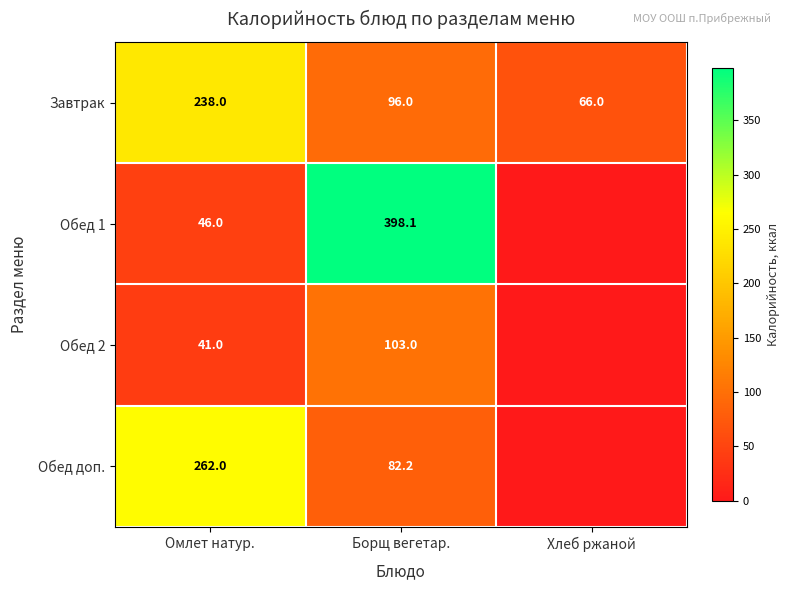

What is the total value across all series at Омлет натур.?

587.0